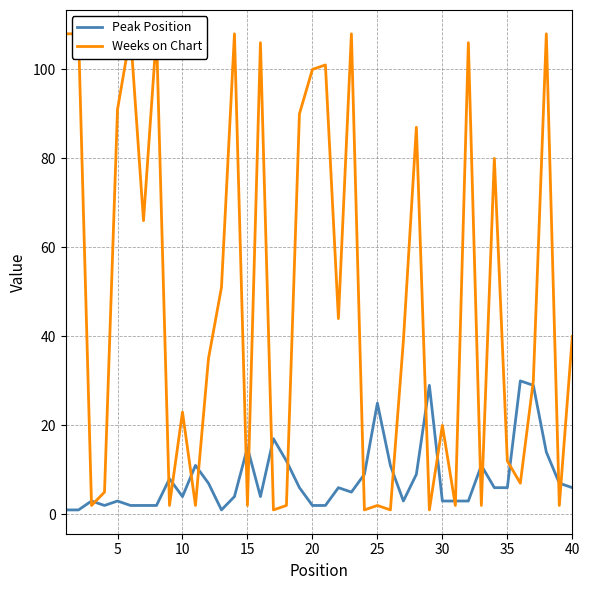

What are all the series names shown in the legend?

Peak Position, Weeks on Chart